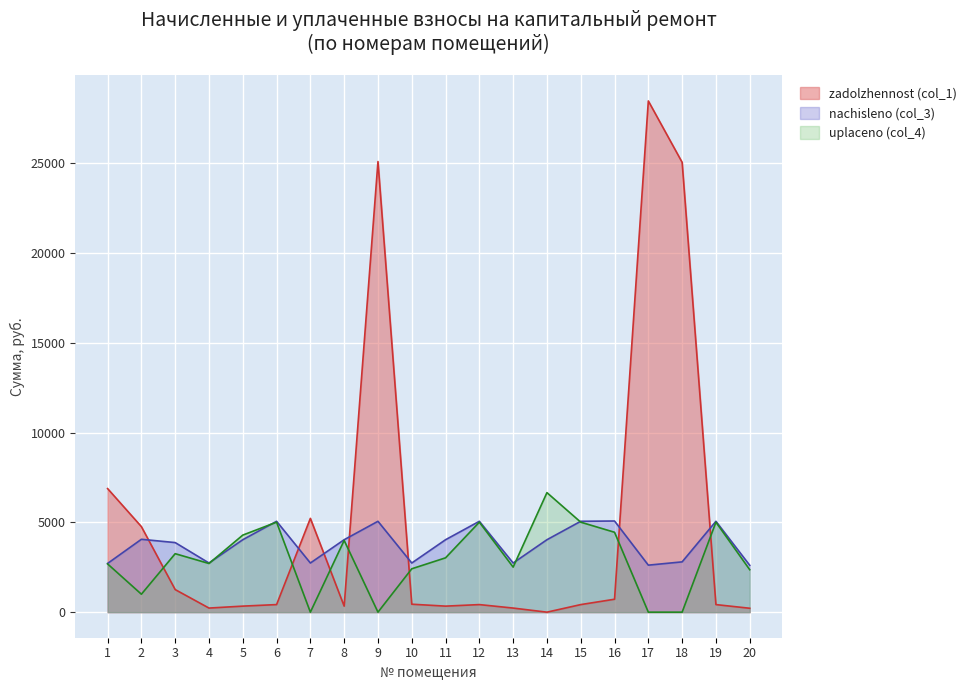

True or false: nachisleno (col_3) has more than 0 interior local peaks.

True